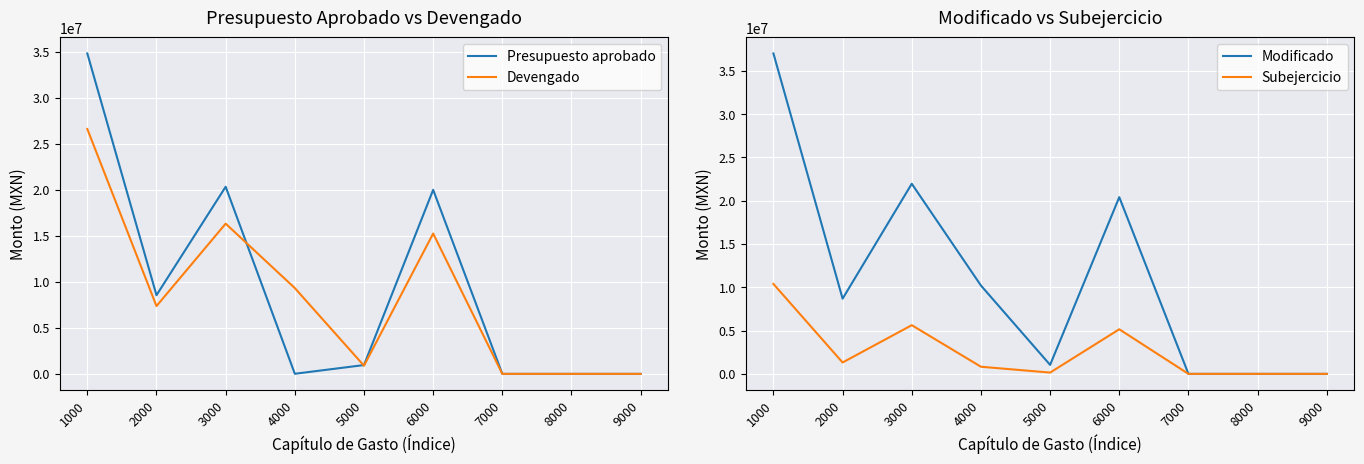

At which category is the sum across all series the highest?

1000